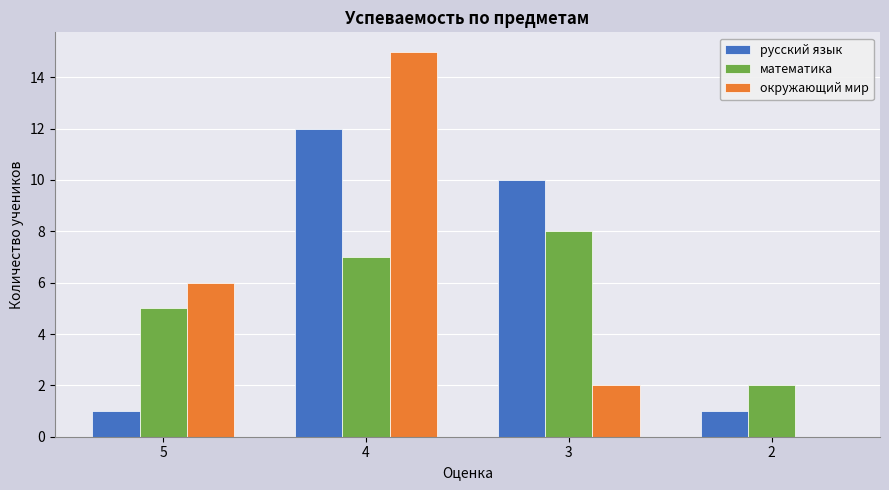

At which category is the sum across all series the highest?

4